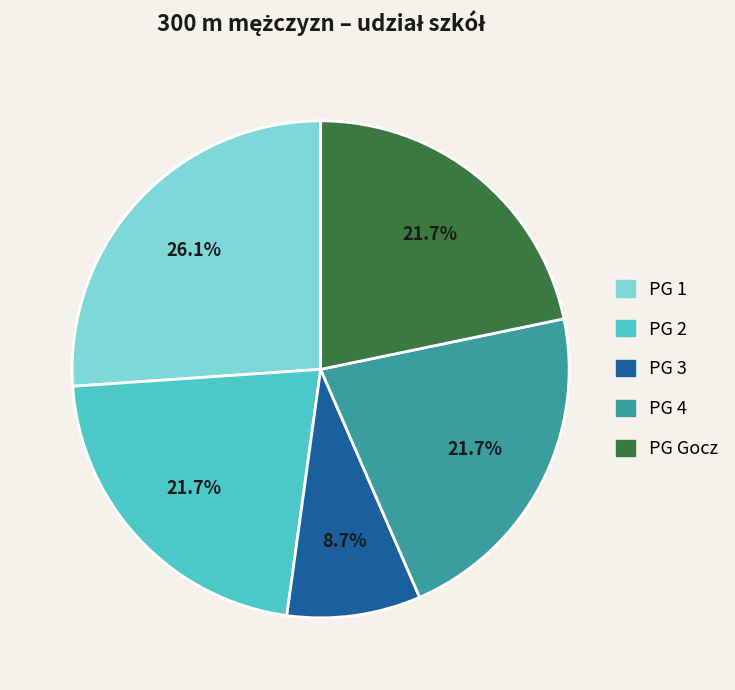

Does any single category account for the majority?

No